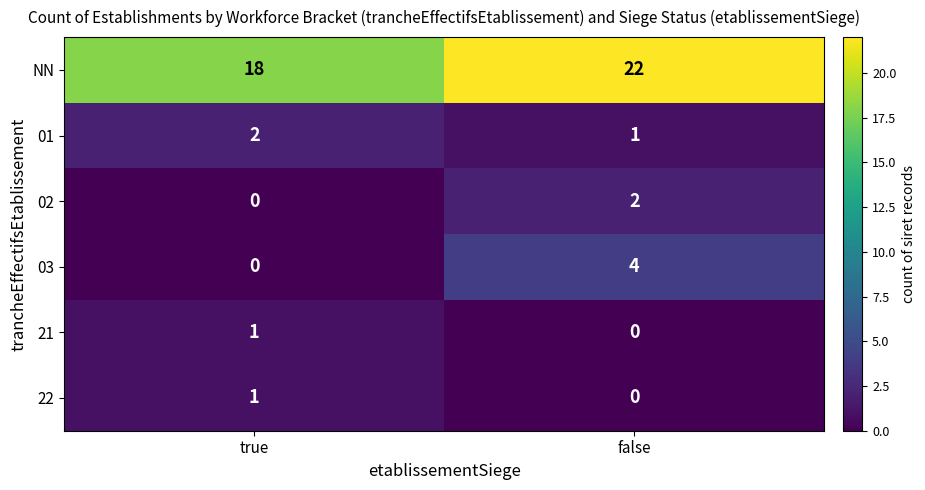

Reading left to right, list all the values displayed in this chart.

NN: 18	22
01: 2	1
02: 0	2
03: 0	4
21: 1	0
22: 1	0